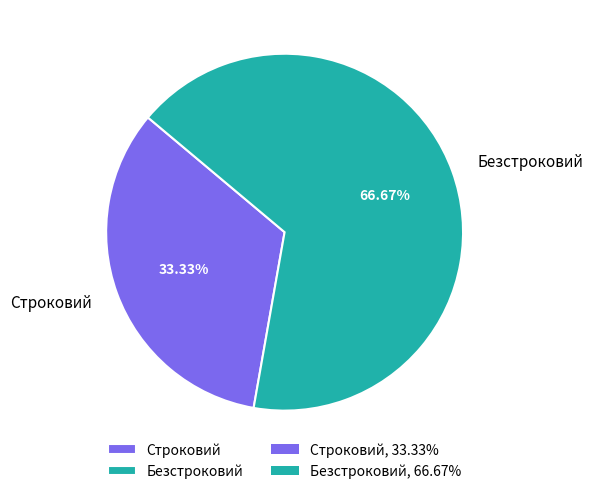

Count the number of slices in the pie.

2